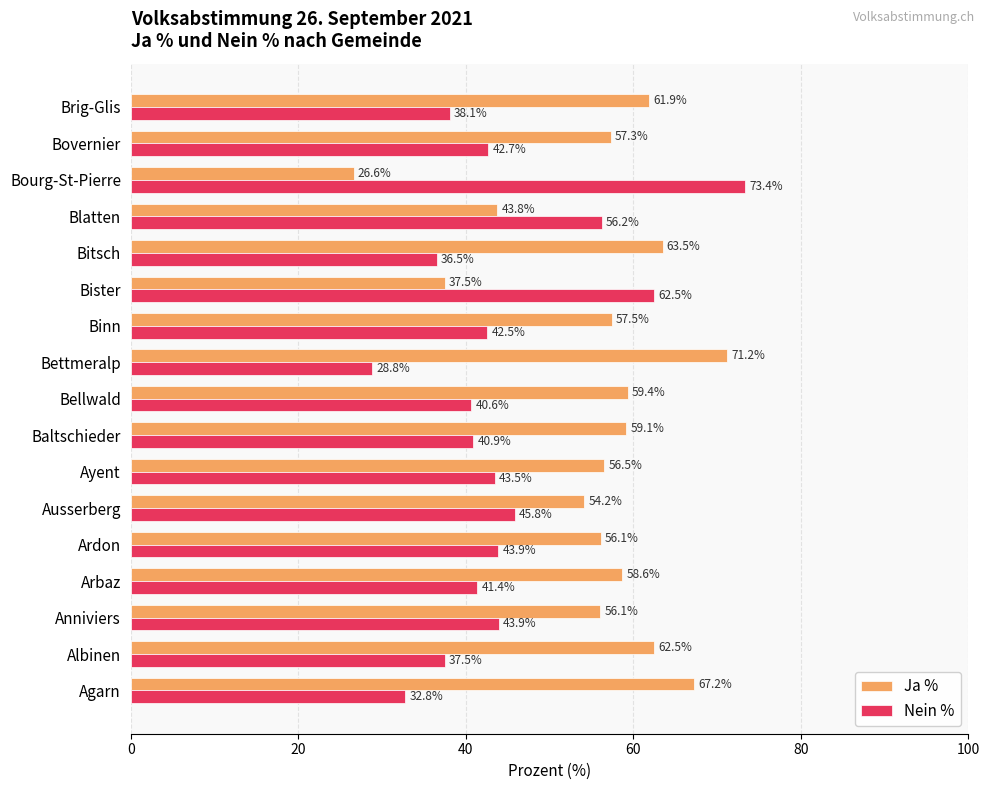

At Binn, list the series in order from largest to smallest.

Ja %, Nein %